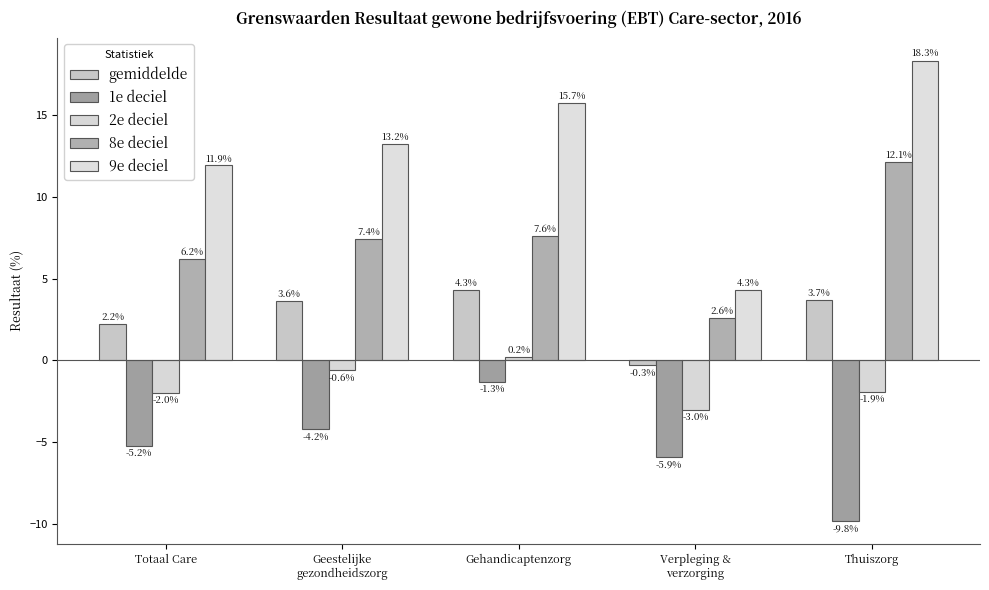

What is the minimum value shown in the chart?

-9.8